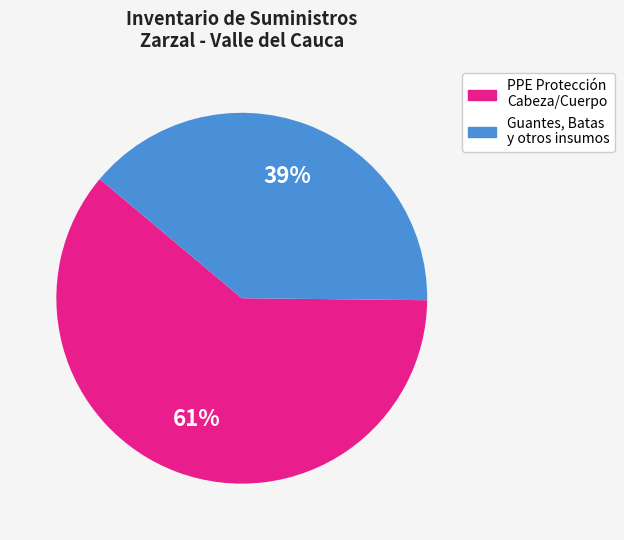

How many slices are in this pie chart?

2